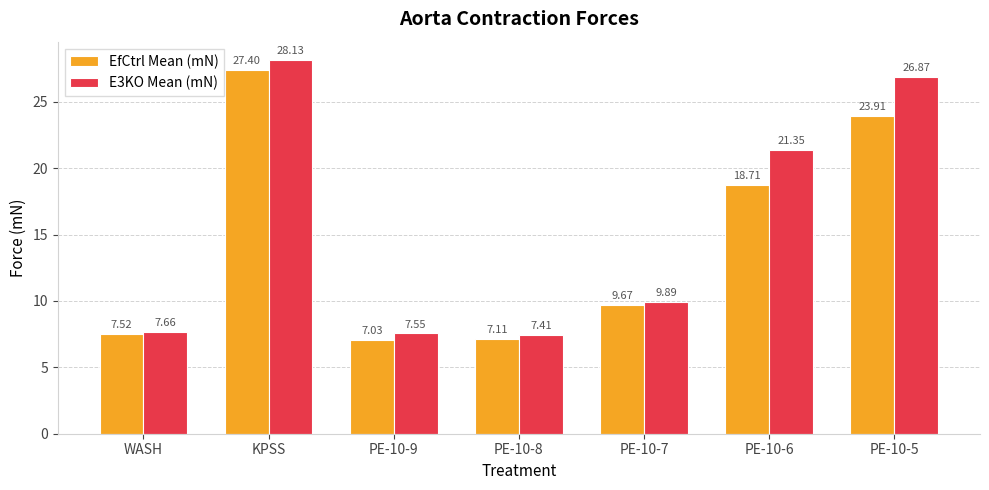

True or false: EfCtrl Mean (mN) has a value of 10.3 at PE-10-5.

False